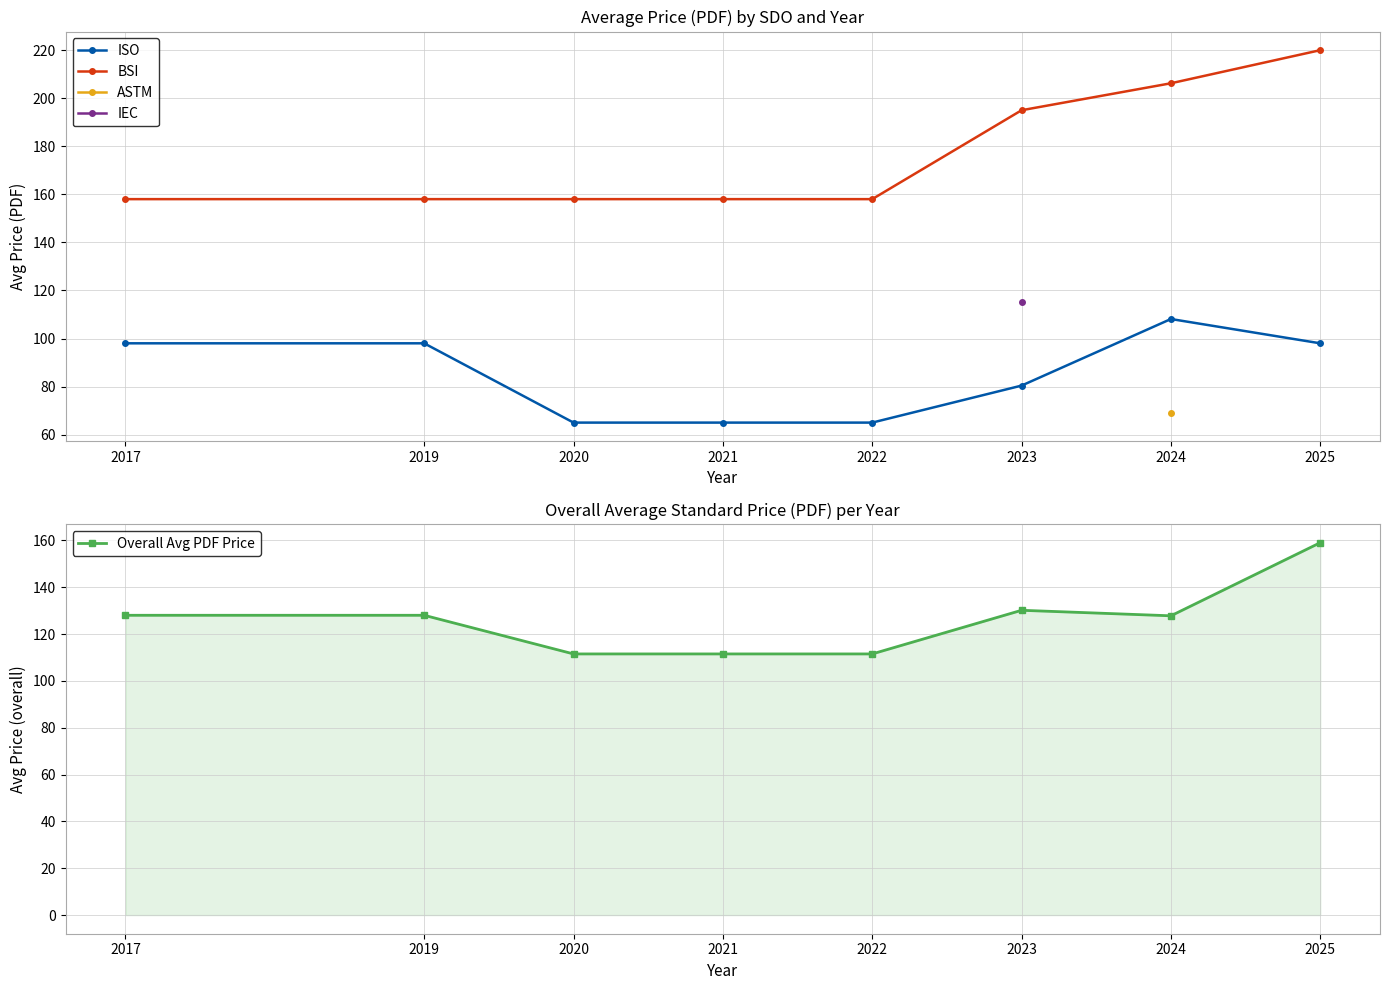

What value does the BSI series have at 2025?

220.0